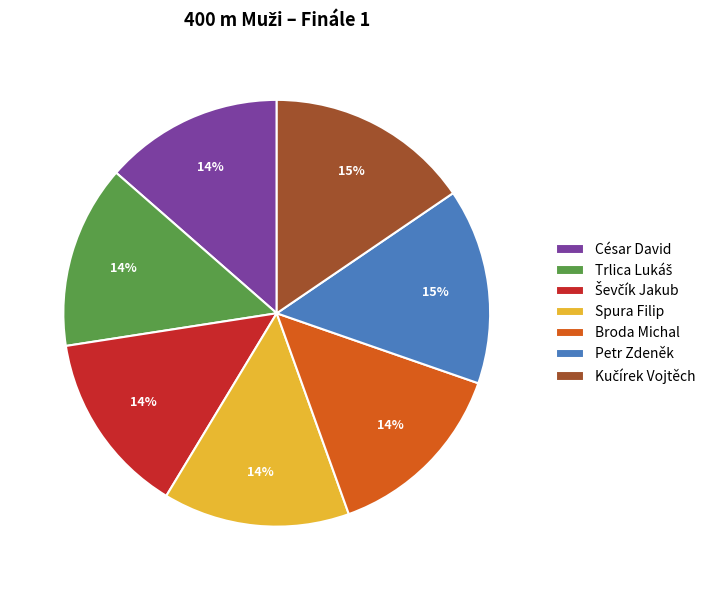

What percentage is the Spura Filip slice, to the nearest percent?

14%